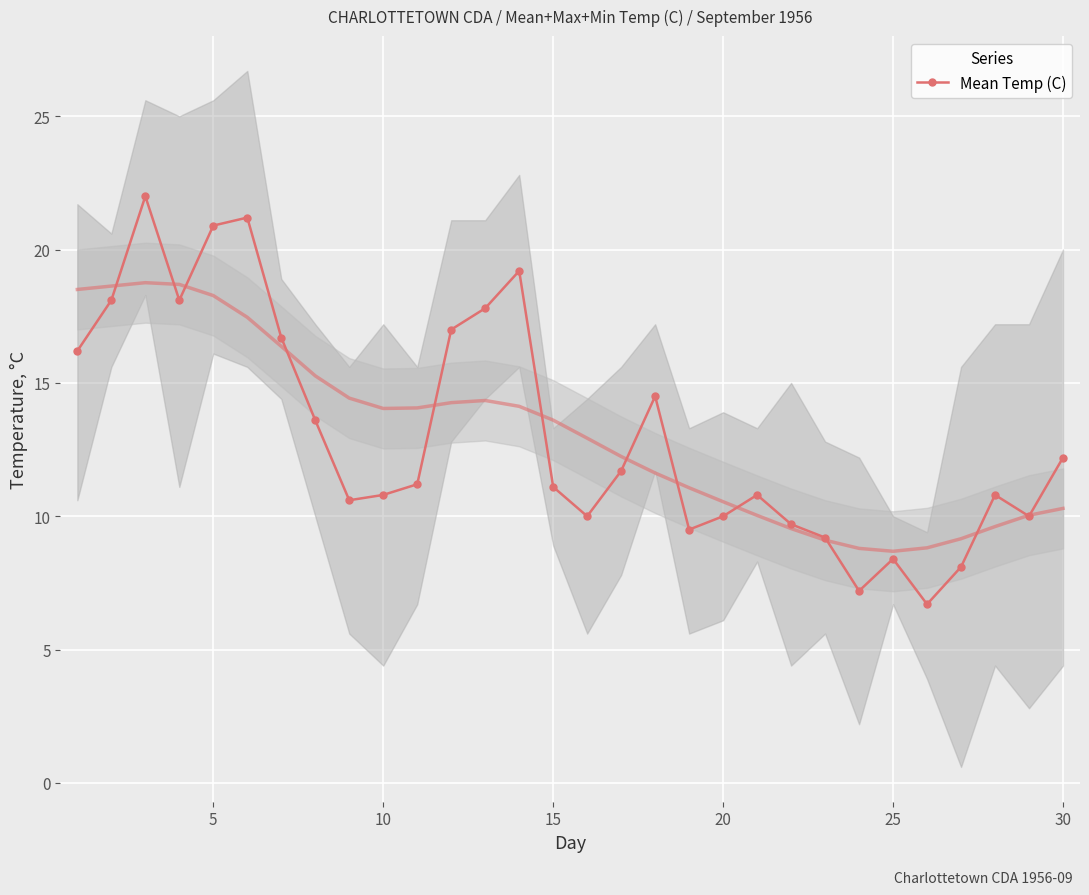

True or false: Mean Temp (C) has more than 1 points higher than both neighbors.

True